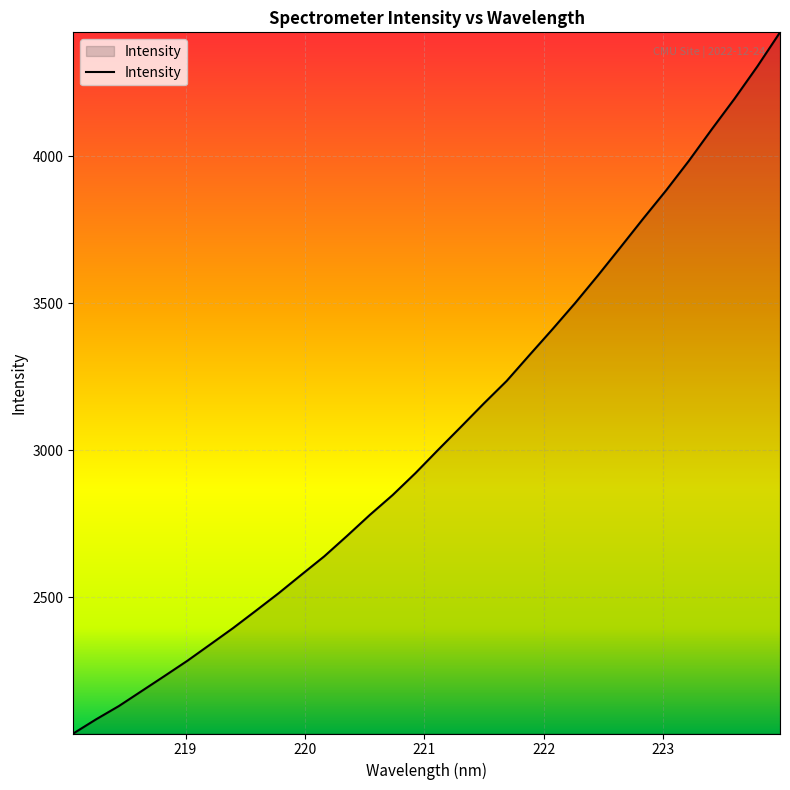

What is the difference between the maximum and minimum values?

2385.7